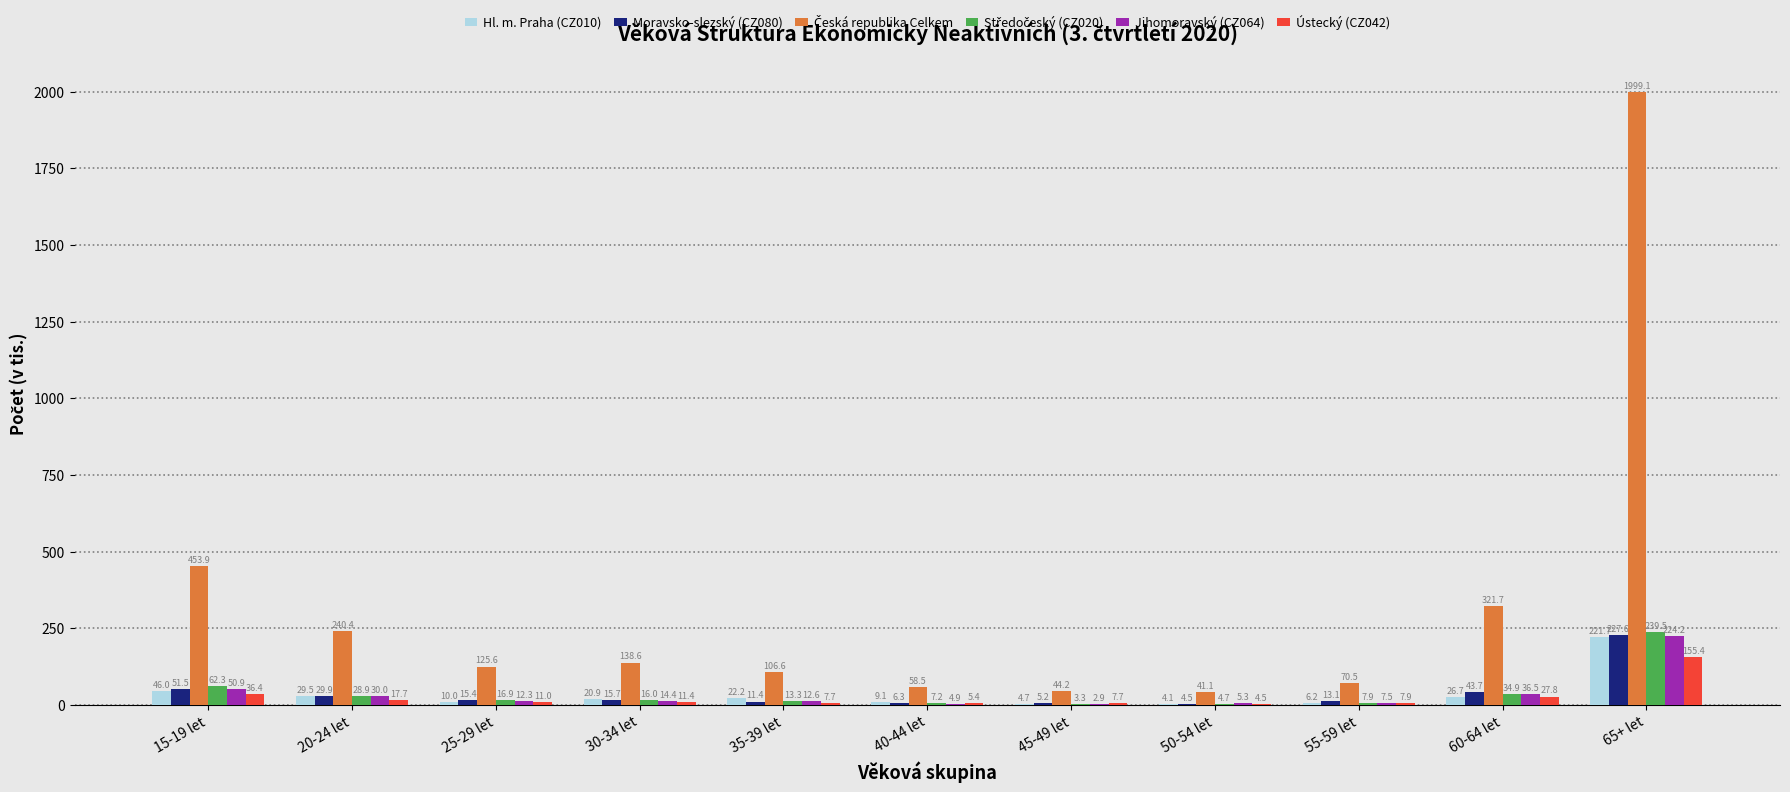

The Ústecký (CZ042) series shows 7.7 at 35-39 let. True or false?

True